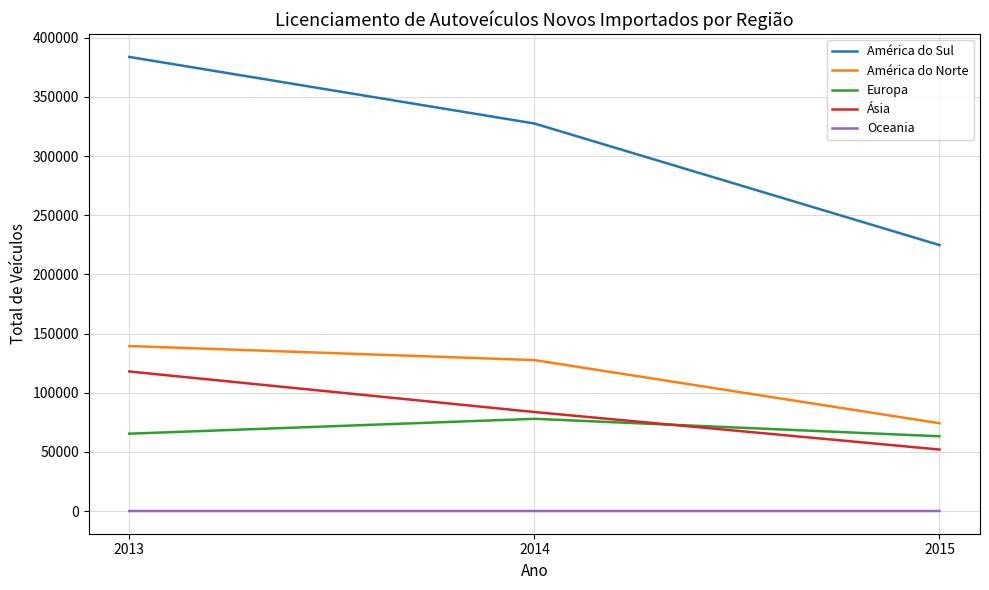

The América do Norte series shows 139459 at 2013. True or false?

True